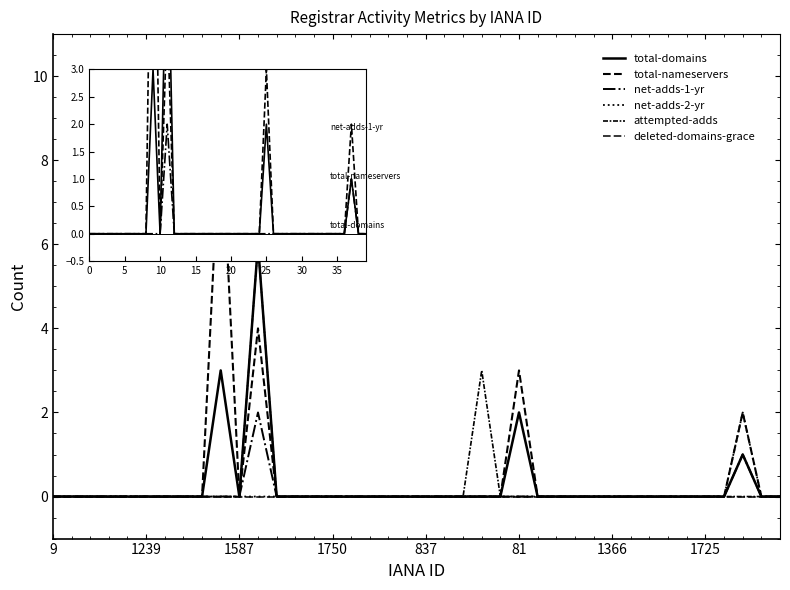

True or false: attempted-adds and deleted-domains-grace intersect in this chart.

False